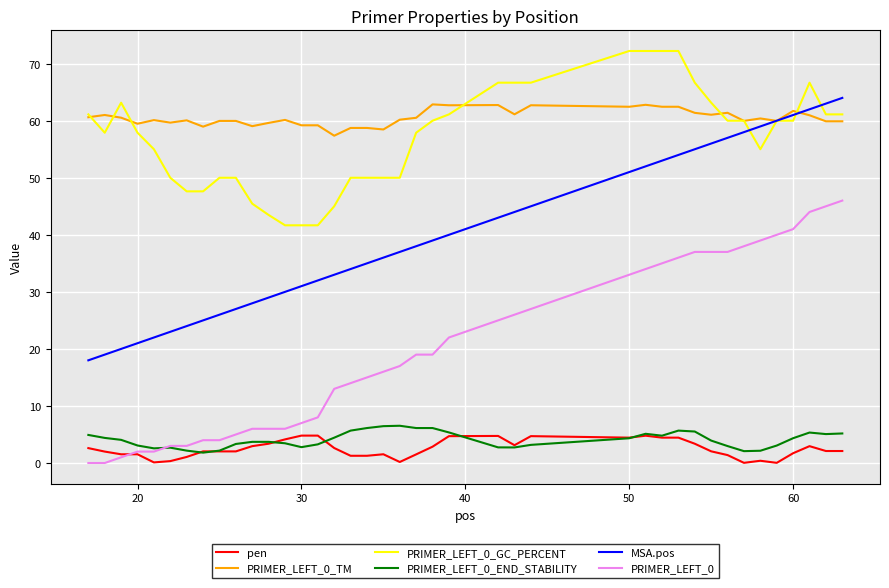

What is the greatest value displayed?

72.2